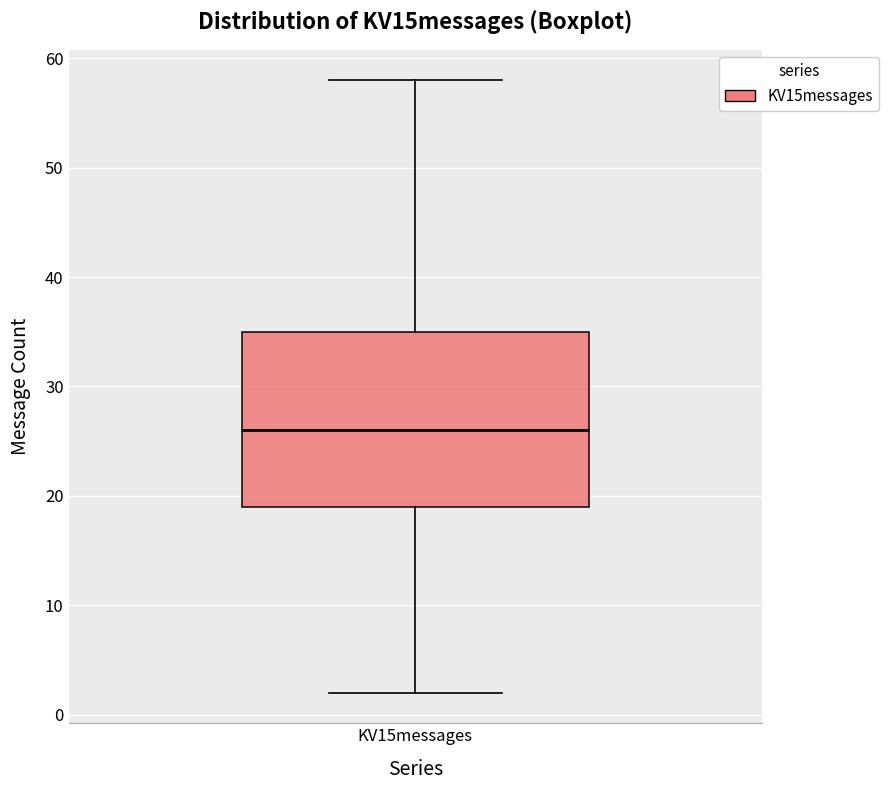

Where does the lower whisker of the box for KV15messages end on the y-axis? The values are not printed on the chart, so give them approximately, as read against the axis.

2